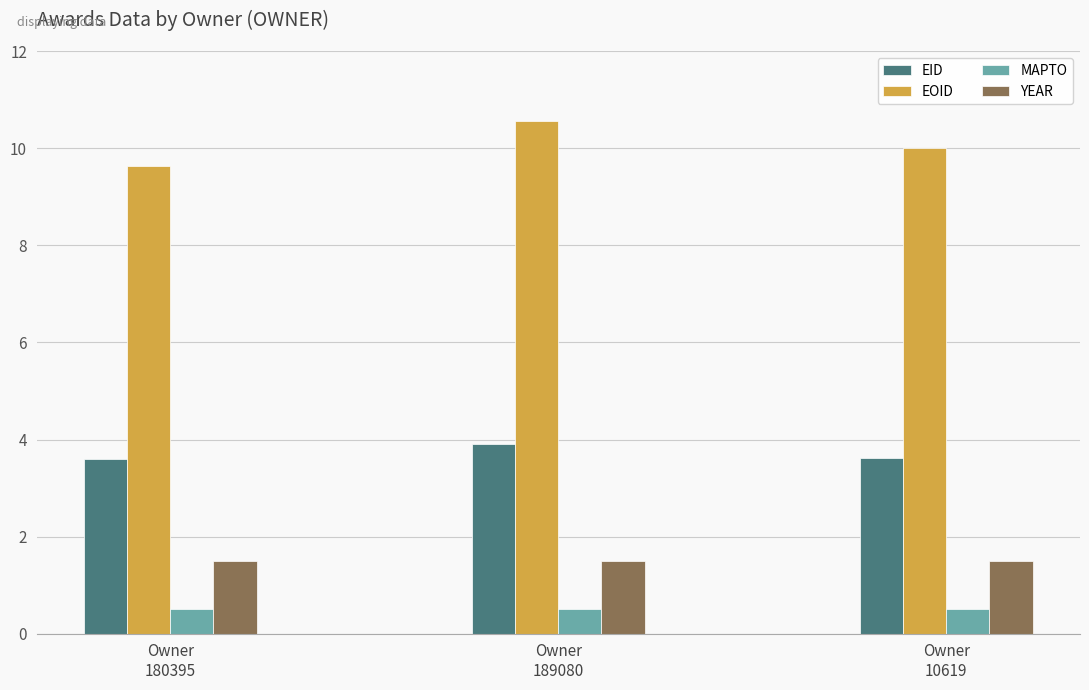

Rank the series by their maximum value, from highest to lowest.

EOID, EID, YEAR, MAPTO